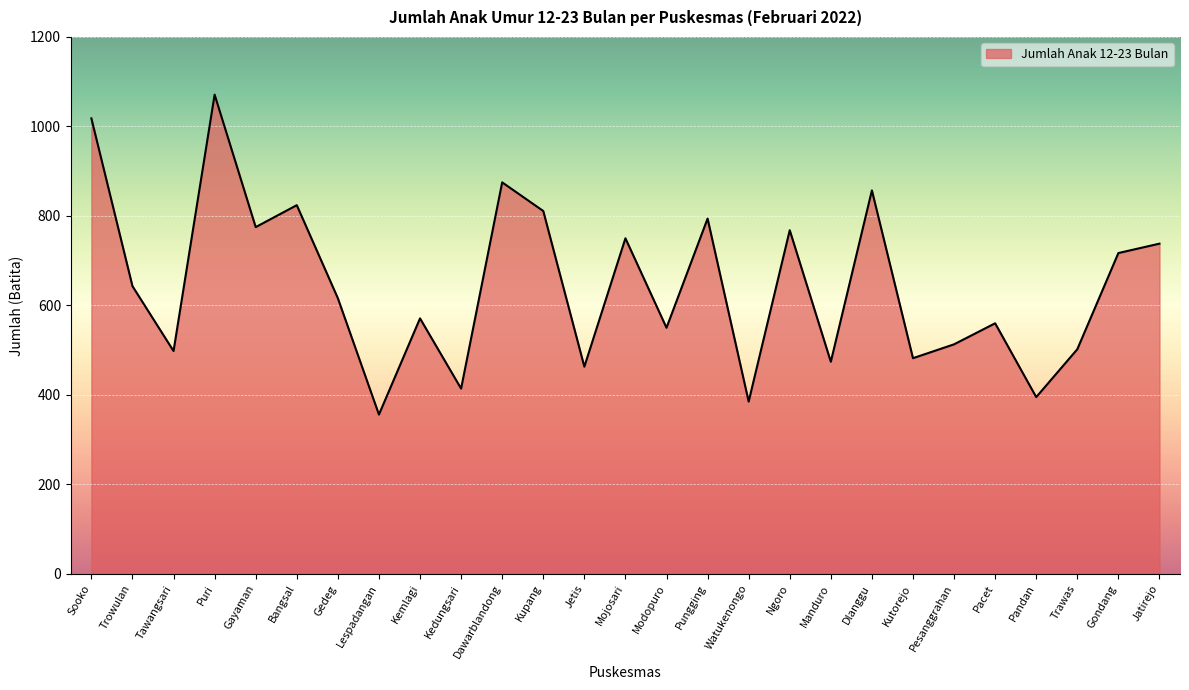

How many categories are shown in the chart?

27